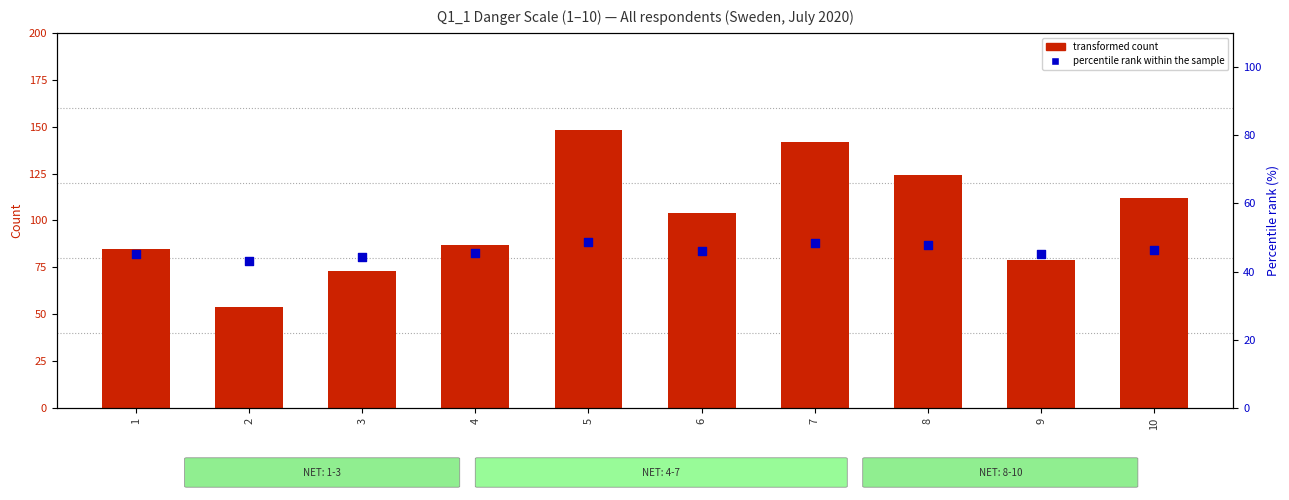

Which series has the widest spread of Y values?

transformed count